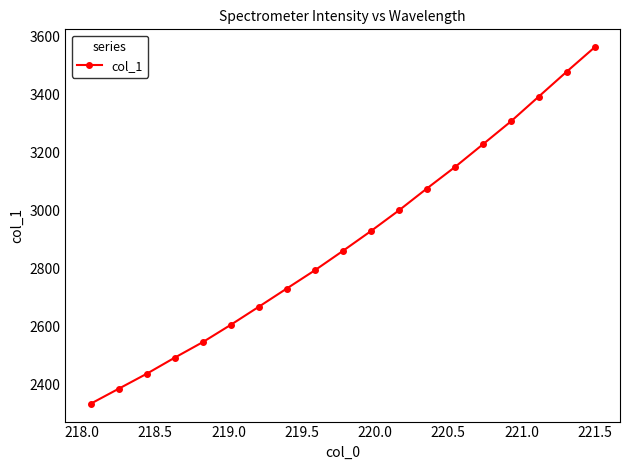

What is the value of the 6th point from the left?

2606.4